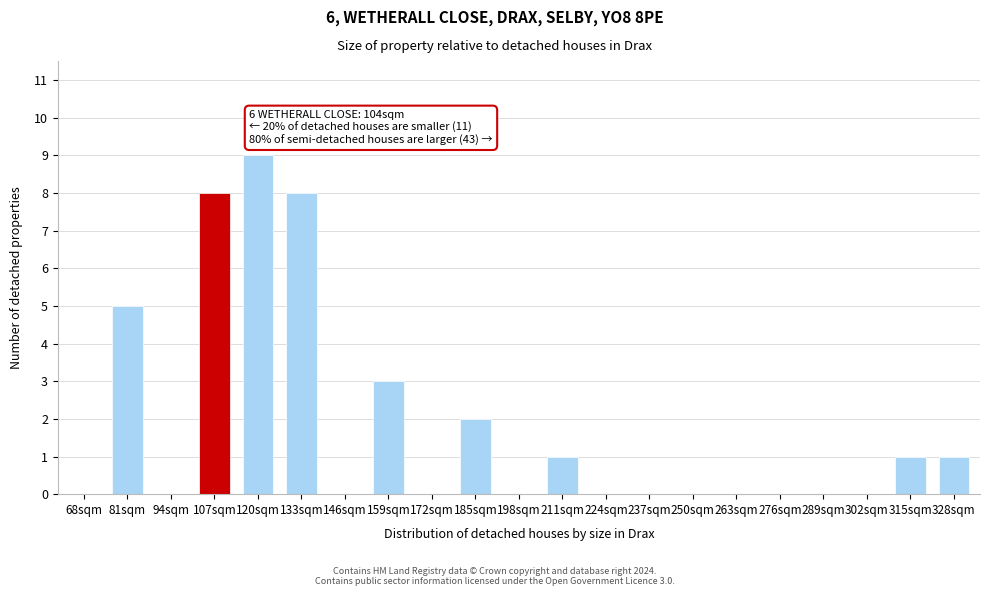

Reading left to right, what are all the values shown in this chart?

68sqm=0	81sqm=5	94sqm=0	107sqm=8	120sqm=9	133sqm=8	146sqm=0	159sqm=3	172sqm=0	185sqm=2	198sqm=0	211sqm=1	224sqm=0	237sqm=0	250sqm=0	263sqm=0	276sqm=0	289sqm=0	302sqm=0	315sqm=1	328sqm=1